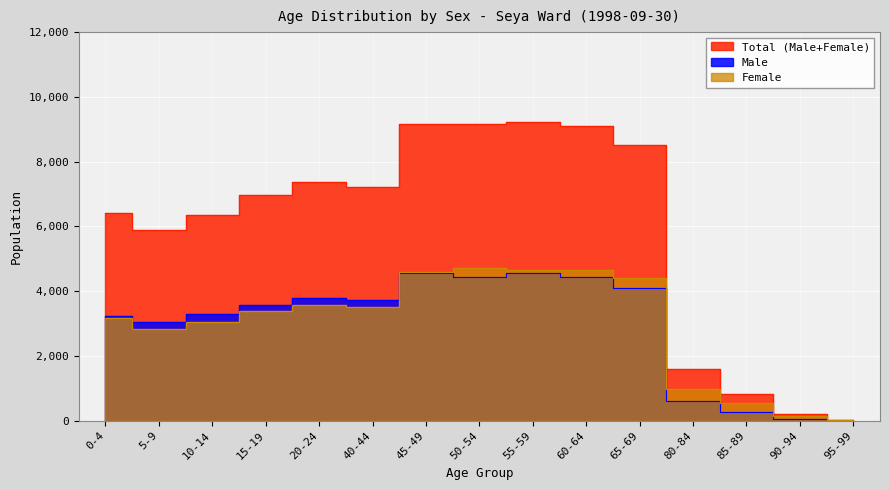

Which series has the largest total across all categories?

Total (Male+Female)